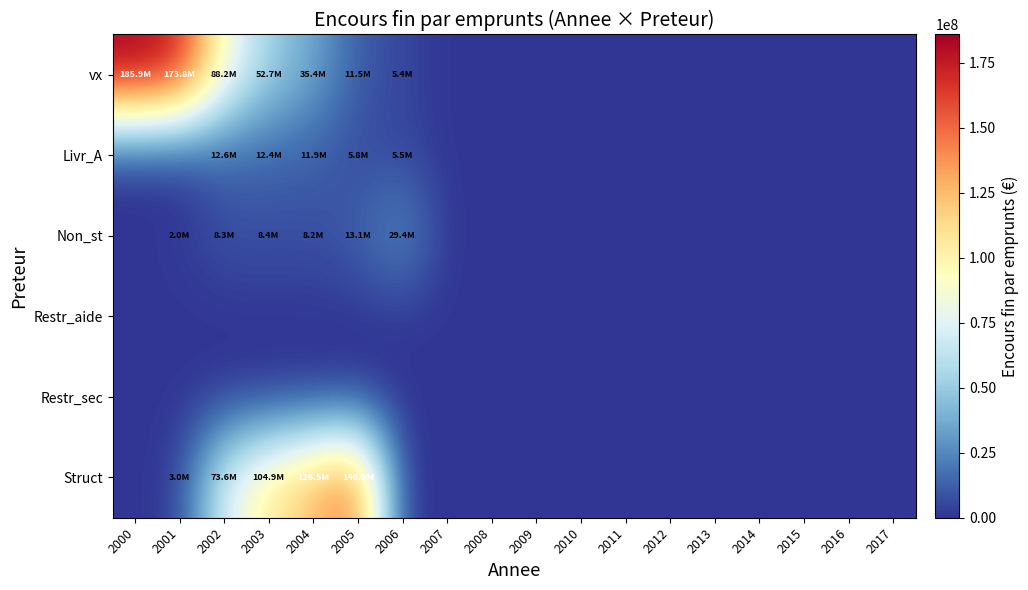

How many categories are shown in the chart?

18